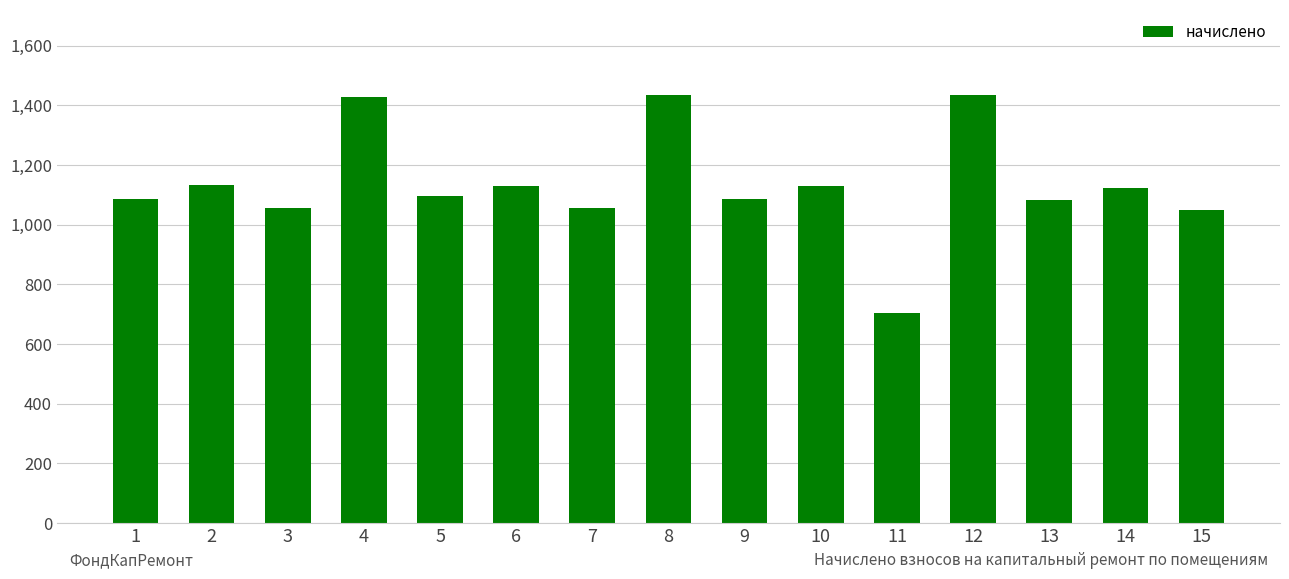

The value at 12 is 2152.6. True or false?

False